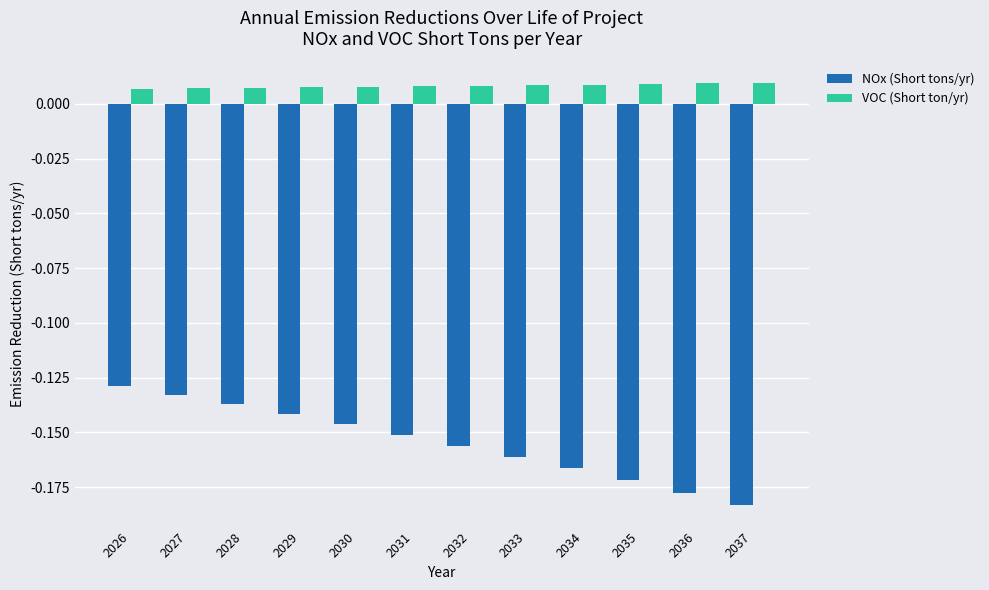

What is the sum of all VOC (Short ton/yr) values?

0.1